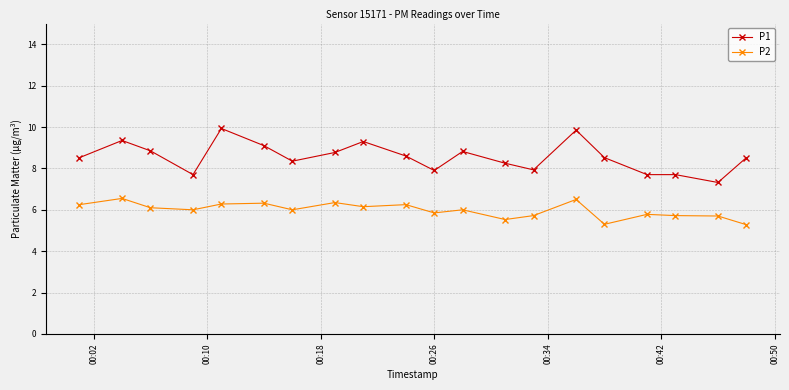

What is the value of the P2 point at the 15th from the left?

6.5